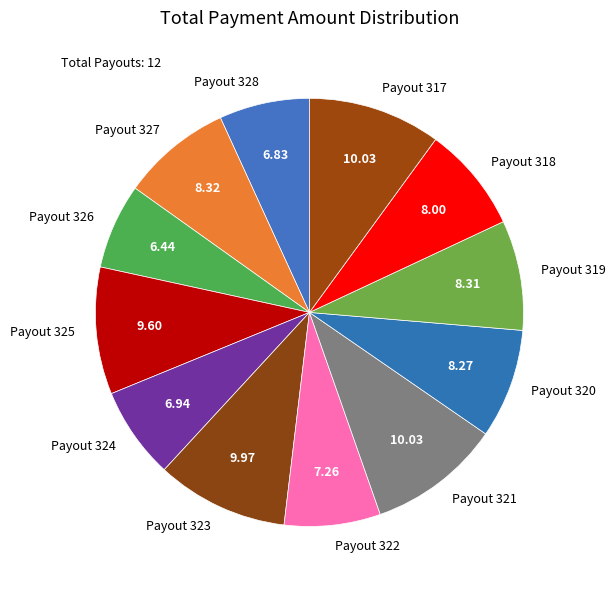

Do Payout 320 and Payout 324 together represent more than half of the pie?

No